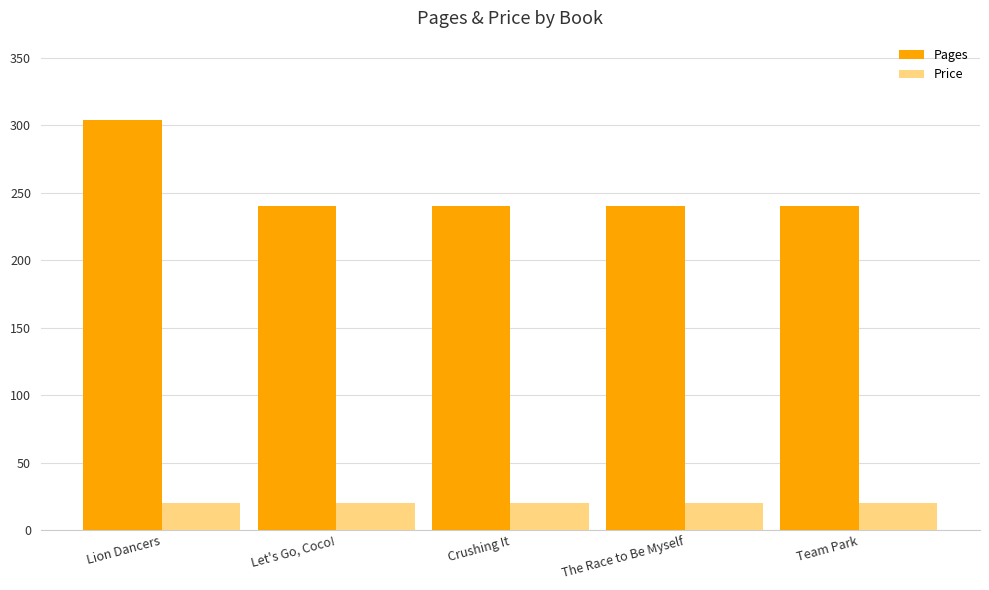

Reading right to left, extract all data points from this chart.

Pages: 240.0	240.0	240.0	240.0	304.0
Price: 20.3	20.3	20.3	20.3	20.3